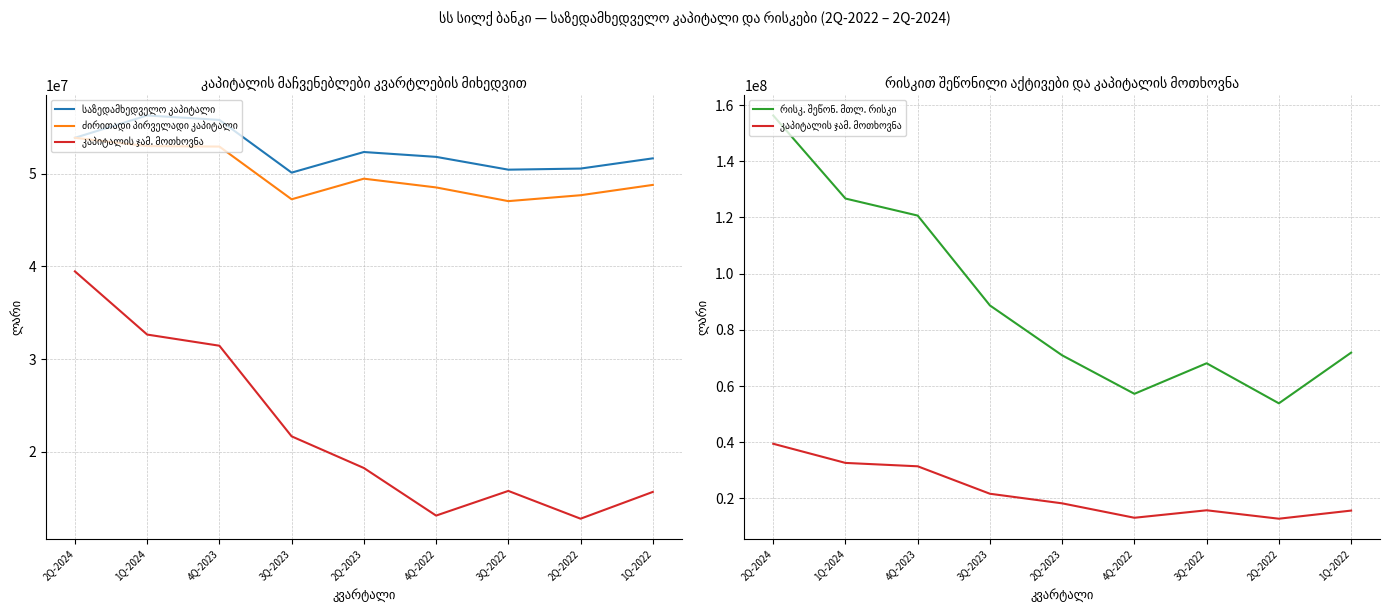

Is the value of კაპიტალის ჯამ. მოთხოვნა at 1Q-2024 greater than the value of ძირითადი პირველადი კაპიტალი at 4Q-2022?

No